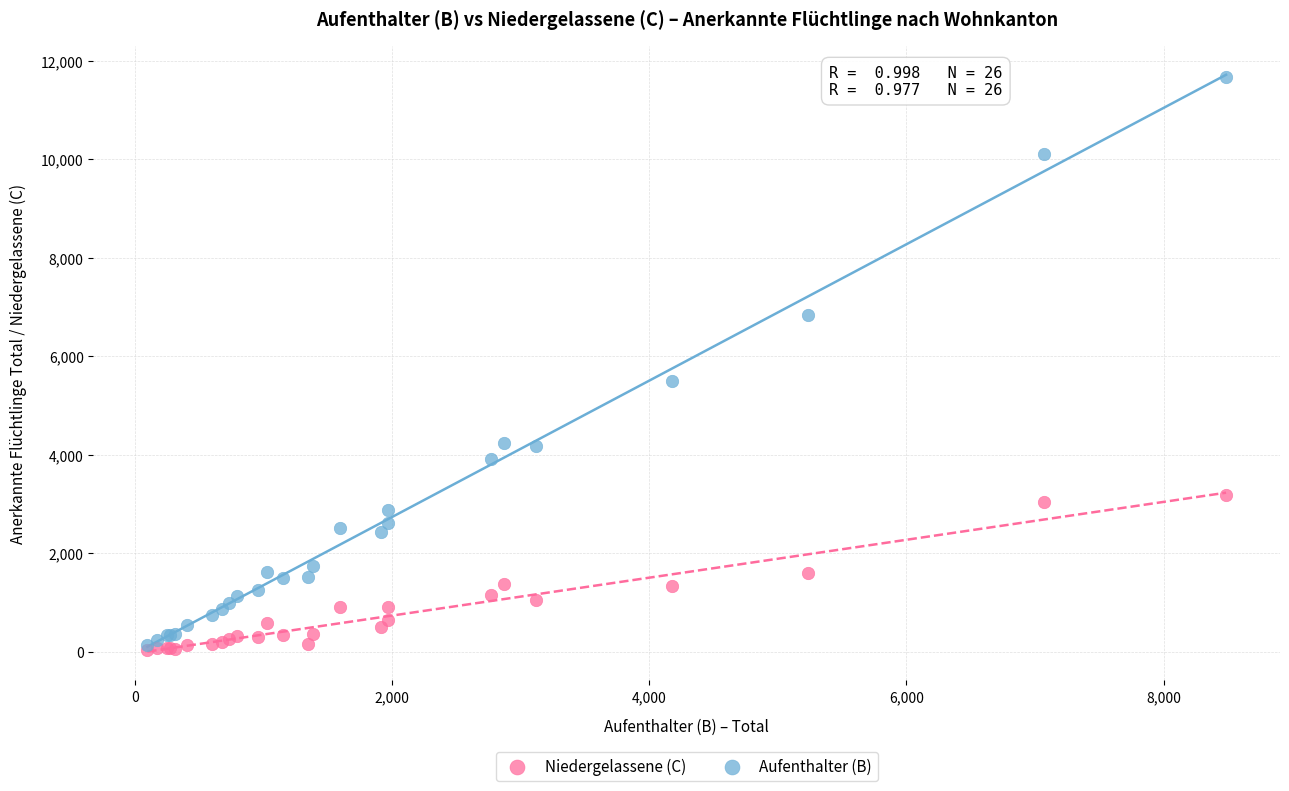

Across all series, what Y value is closest to 5854?

5507